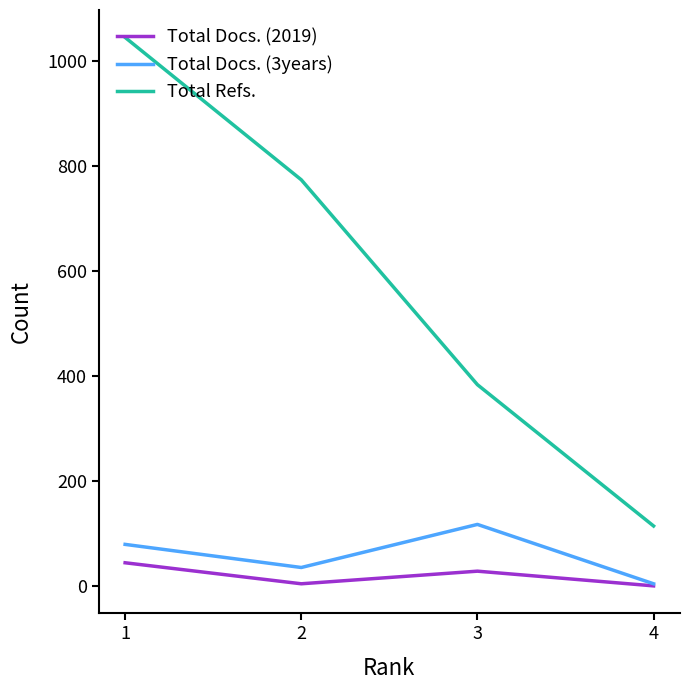

Does the chart display data point markers on the line(s)?

No